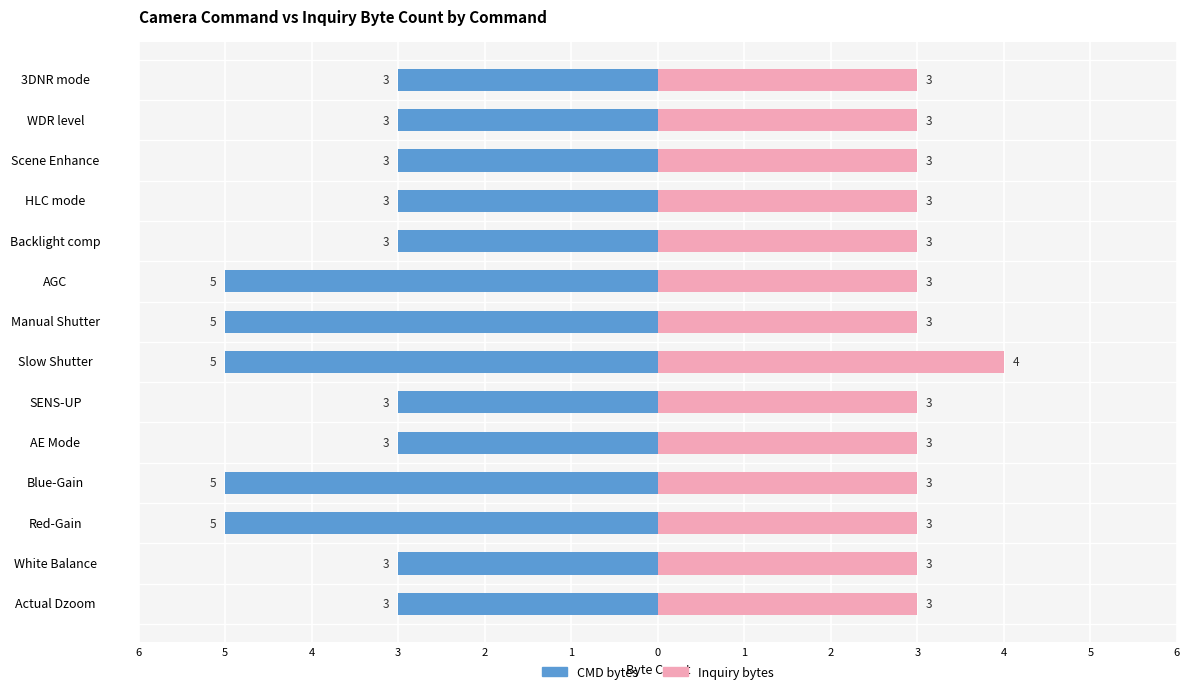

What is the value of the Inquiry bytes bar at the 13th from the left?

3